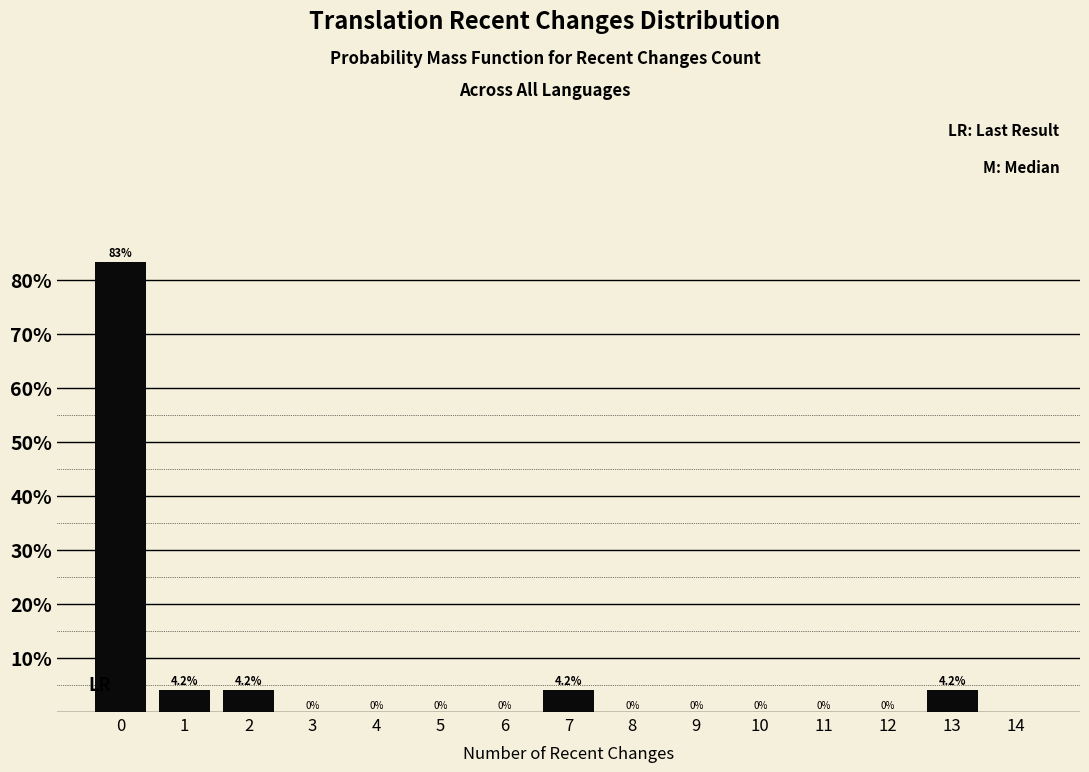

Reading left to right, transcribe all the data shown in this chart.

0=83.3	1=4.2	2=4.2	3=0.0	4=0.0	5=0.0	6=0.0	7=4.2	8=0.0	9=0.0	10=0.0	11=0.0	12=0.0	13=4.2